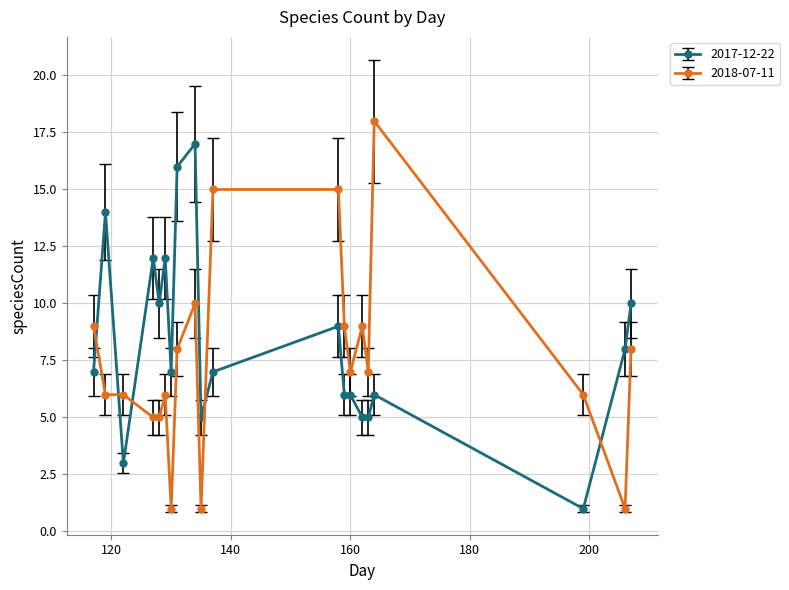

What is the average value of the 2018-07-11 series?

8